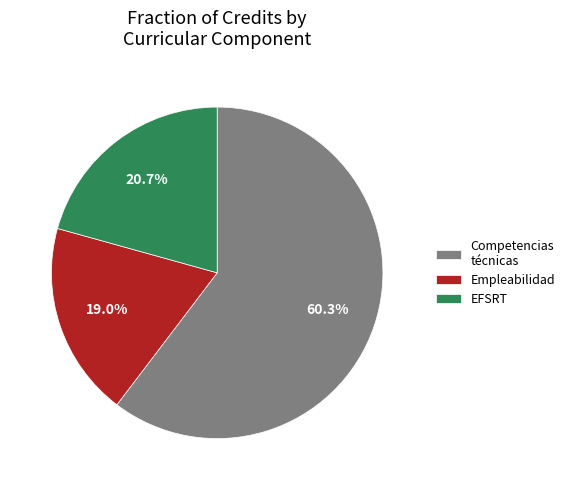

Combined, what portion of the pie is Empleabilidad and Competencias técnicas?

79.3%